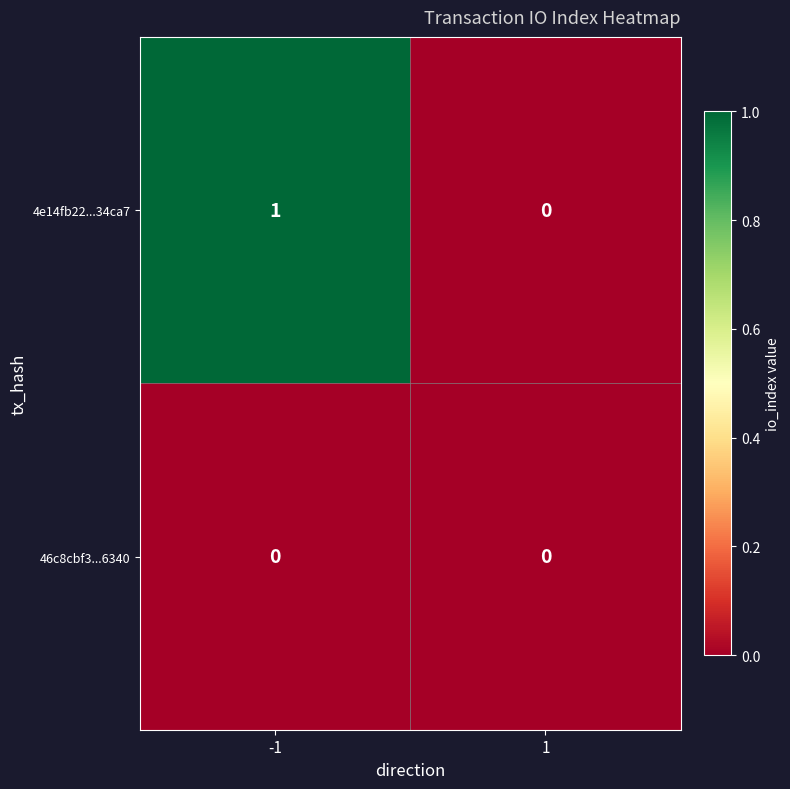

Reading left to right, list all the values displayed in this chart.

4e14fb22...34ca7: -1=1	1=0
46c8cbf3...6340: -1=0	1=0